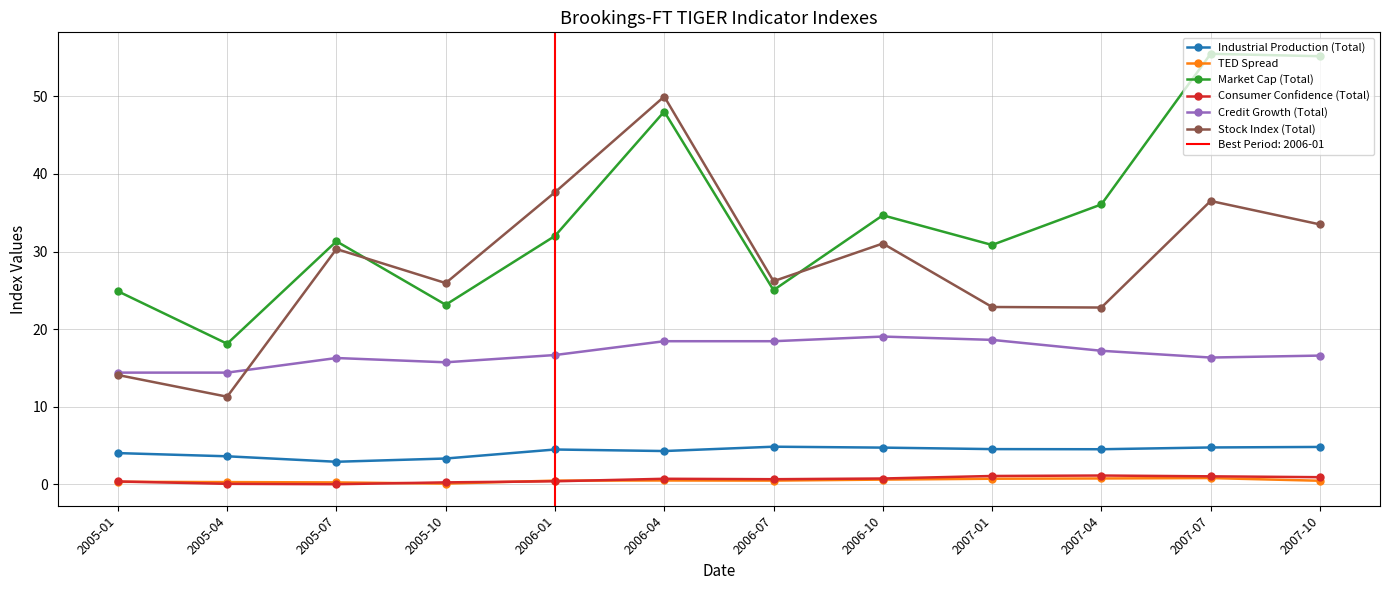

True or false: Market Cap (Total) has a value of 18.1 at 2005-04.

True